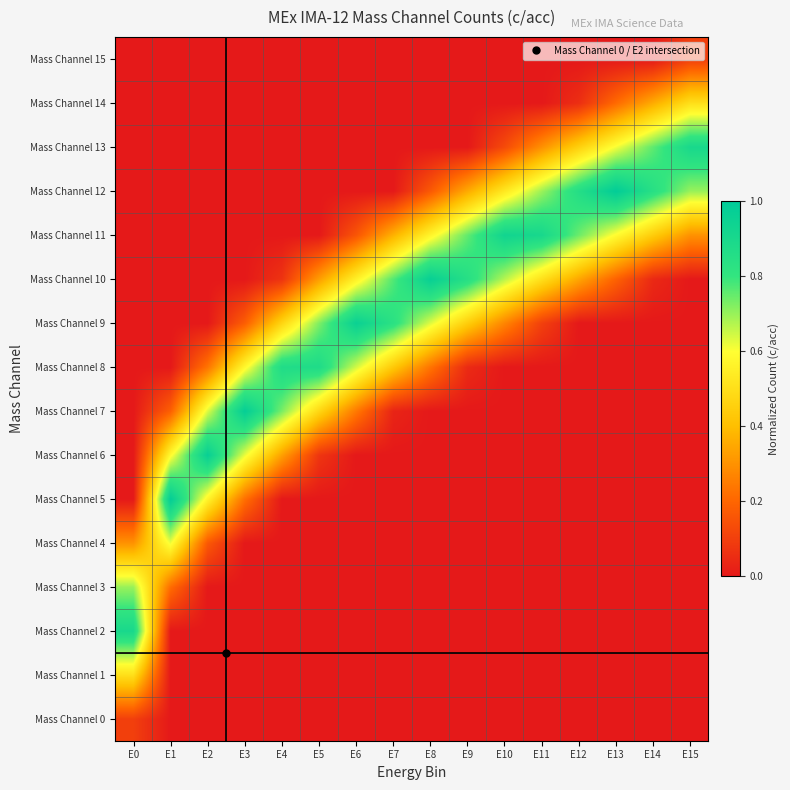

What is the spread (max minus min) of values at E15?

0.9